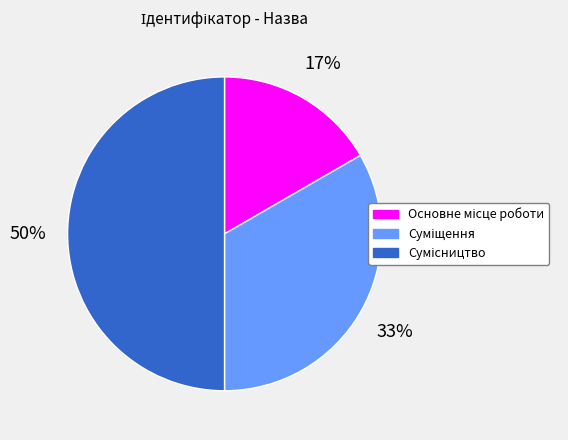

To the nearest percent, what is the difference between the largest and smallest slice percentages?

33%